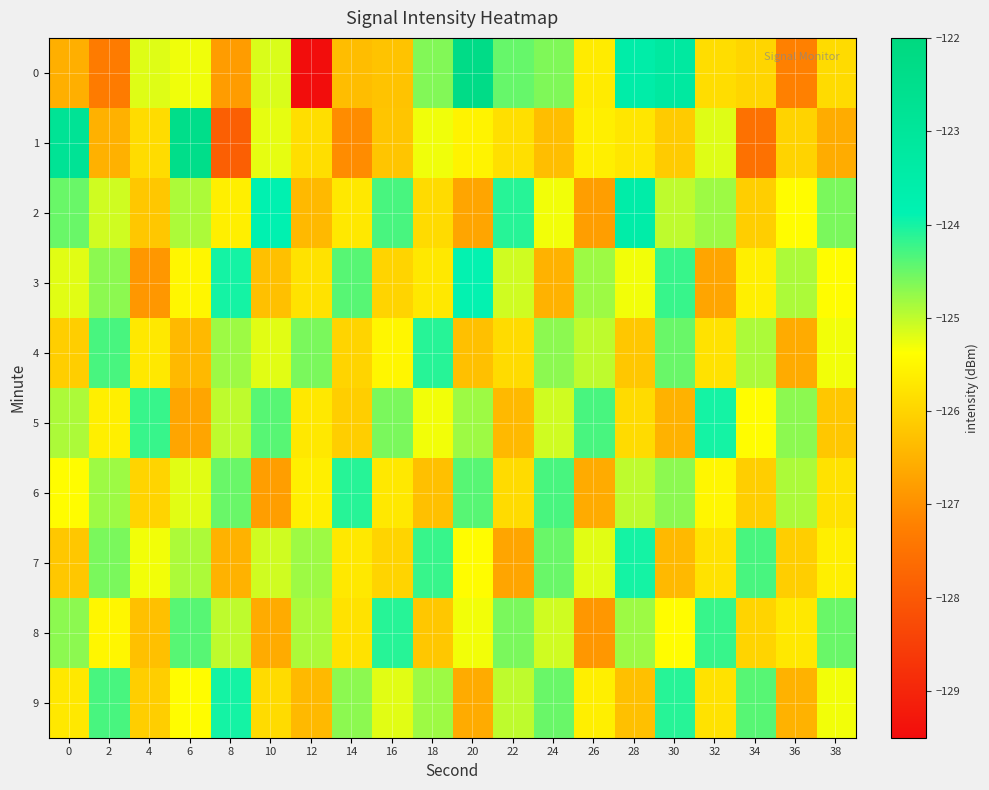

Reading left to right, what are all the values shown in this chart?

0: 0=-126.6	2=-127.3	4=-125.2	6=-125.3	8=-126.8	10=-125.2	12=-129.5	14=-126.3	16=-126.3	18=-124.6	20=-122.3	22=-124.5	24=-124.6	26=-125.6	28=-123.5	30=-123.2	32=-125.9	34=-126.0	36=-127.2	38=-125.9
1: 0=-122.8	2=-126.5	4=-125.9	6=-122.4	8=-127.9	10=-125.2	12=-125.9	14=-127.1	16=-126.2	18=-125.3	20=-125.5	22=-125.8	24=-126.3	26=-125.6	28=-125.7	30=-126.1	32=-125.2	34=-127.5	36=-126.0	38=-126.6
2: 0=-124.5	2=-125.1	4=-126.2	6=-124.9	8=-125.6	10=-123.8	12=-126.4	14=-125.7	16=-124.3	18=-125.9	20=-126.7	22=-124.1	24=-125.3	26=-126.8	28=-123.5	30=-125.0	32=-124.8	34=-126.1	36=-125.4	38=-124.6
3: 0=-125.2	2=-124.7	4=-126.9	6=-125.5	8=-124.0	10=-126.3	12=-125.8	14=-124.4	16=-126.0	18=-125.7	20=-123.9	22=-125.1	24=-126.5	26=-124.8	28=-125.3	30=-124.2	32=-126.7	34=-125.6	36=-124.9	38=-125.4
4: 0=-126.1	2=-124.3	4=-125.7	6=-126.4	8=-124.8	10=-125.2	12=-124.6	14=-126.0	16=-125.5	18=-124.1	20=-126.3	22=-125.9	24=-124.7	26=-125.0	28=-126.2	30=-124.5	32=-125.8	34=-124.9	36=-126.6	38=-125.3
5: 0=-124.9	2=-125.6	4=-124.2	6=-126.7	8=-125.0	10=-124.4	12=-125.7	14=-126.1	16=-124.6	18=-125.3	20=-124.8	22=-126.4	24=-125.1	26=-124.3	28=-125.9	30=-126.5	32=-124.0	34=-125.4	36=-124.7	38=-126.2
6: 0=-125.4	2=-124.8	4=-126.0	6=-125.2	8=-124.5	10=-126.8	12=-125.6	14=-124.1	16=-125.7	18=-126.3	20=-124.4	22=-125.9	24=-124.3	26=-126.6	28=-125.0	30=-124.7	32=-125.5	34=-126.1	36=-124.9	38=-125.8
7: 0=-126.2	2=-124.6	4=-125.3	6=-124.9	8=-126.5	10=-125.1	12=-124.8	14=-125.7	16=-126.0	18=-124.2	20=-125.4	22=-126.7	24=-124.5	26=-125.2	28=-124.0	30=-126.4	32=-125.8	34=-124.3	36=-126.1	38=-125.6
8: 0=-124.7	2=-125.5	4=-126.3	6=-124.4	8=-125.0	10=-126.6	12=-124.9	14=-125.8	16=-124.1	18=-126.2	20=-125.3	22=-124.6	24=-125.1	26=-126.9	28=-124.8	30=-125.4	32=-124.2	34=-126.0	36=-125.7	38=-124.5
9: 0=-125.7	2=-124.3	4=-126.1	6=-125.4	8=-124.0	10=-125.9	12=-126.4	14=-124.7	16=-125.2	18=-124.8	20=-126.6	22=-125.0	24=-124.5	26=-125.6	28=-126.3	30=-124.1	32=-125.8	34=-124.4	36=-126.5	38=-125.3